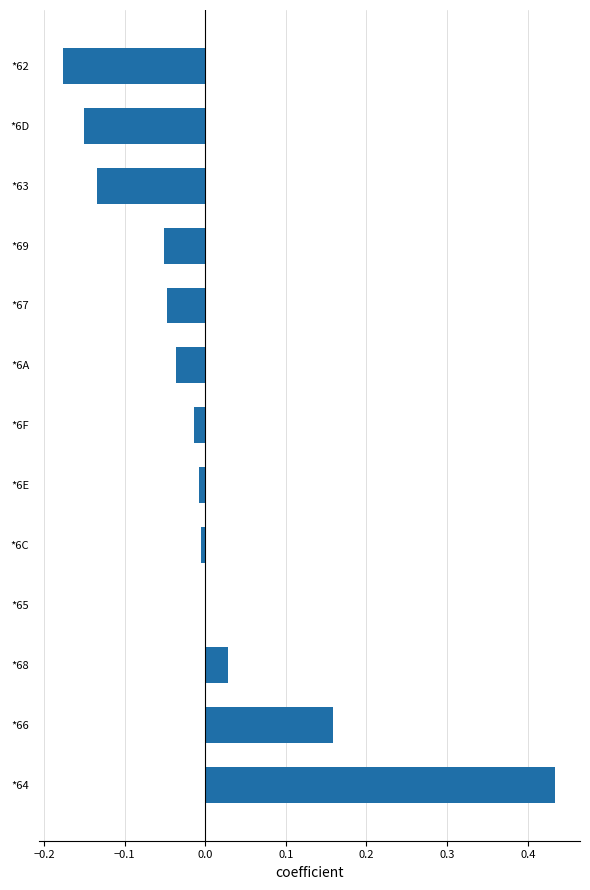

At which category does the chart reach its peak across all series?

*64